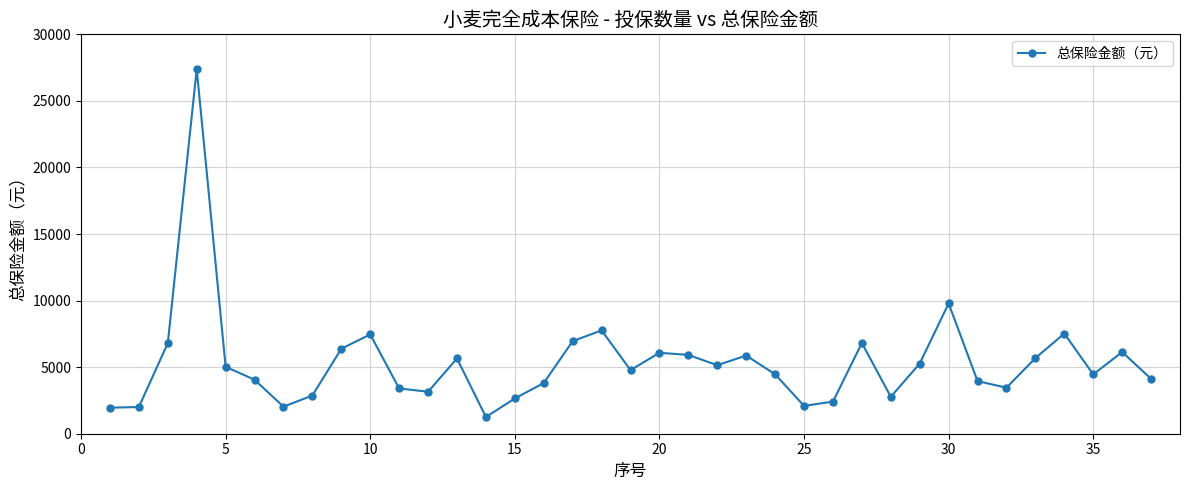

What is the sum of all values?

197353.0